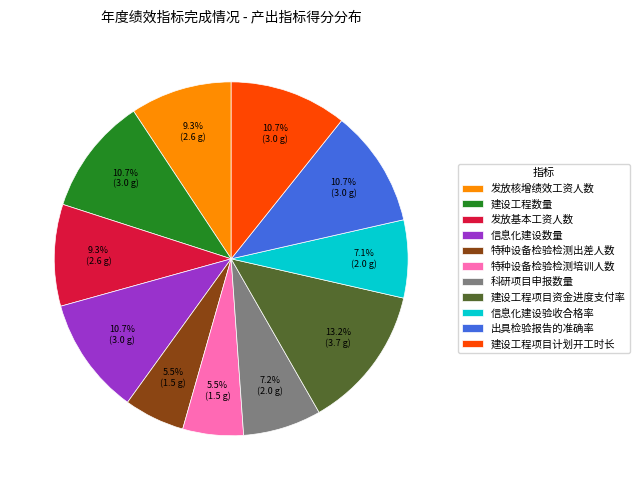

What is the total percentage of 发放基本工资人数 and 建设工程数量?

20.0%